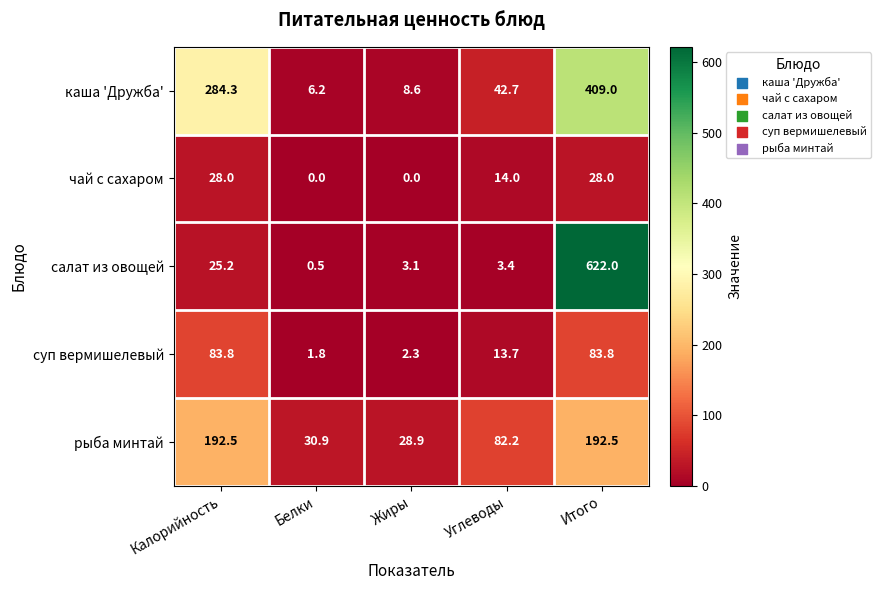

Reading left to right, what are all the values shown in this chart?

каша 'Дружба': 284.3	6.2	8.6	42.7	409.0
чай с сахаром: 28.0	0.0	0.0	14.0	28.0
салат из овощей: 25.2	0.5	3.1	3.4	622.0
суп вермишелевый: 83.8	1.8	2.3	13.7	83.8
рыба минтай: 192.5	30.9	28.9	82.2	192.5